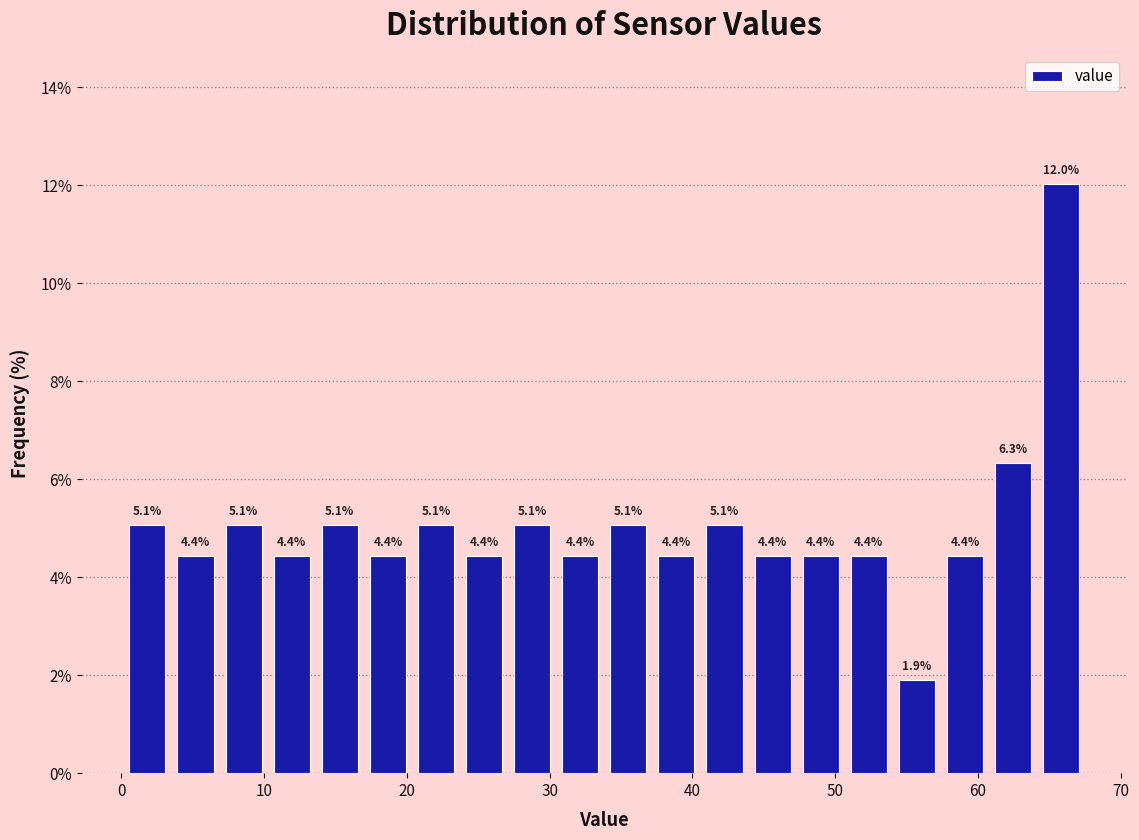

Around what value on the x-axis is the tallest bar? Give the approximate position of its centre, as read against the axis.

66